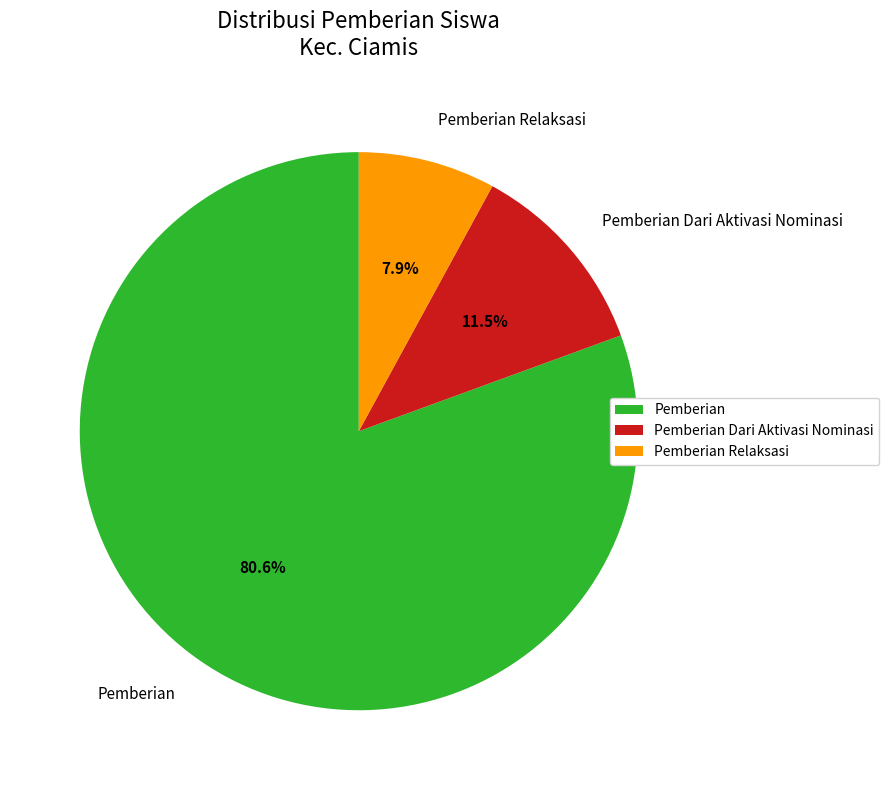

How many segments does this pie chart have?

3